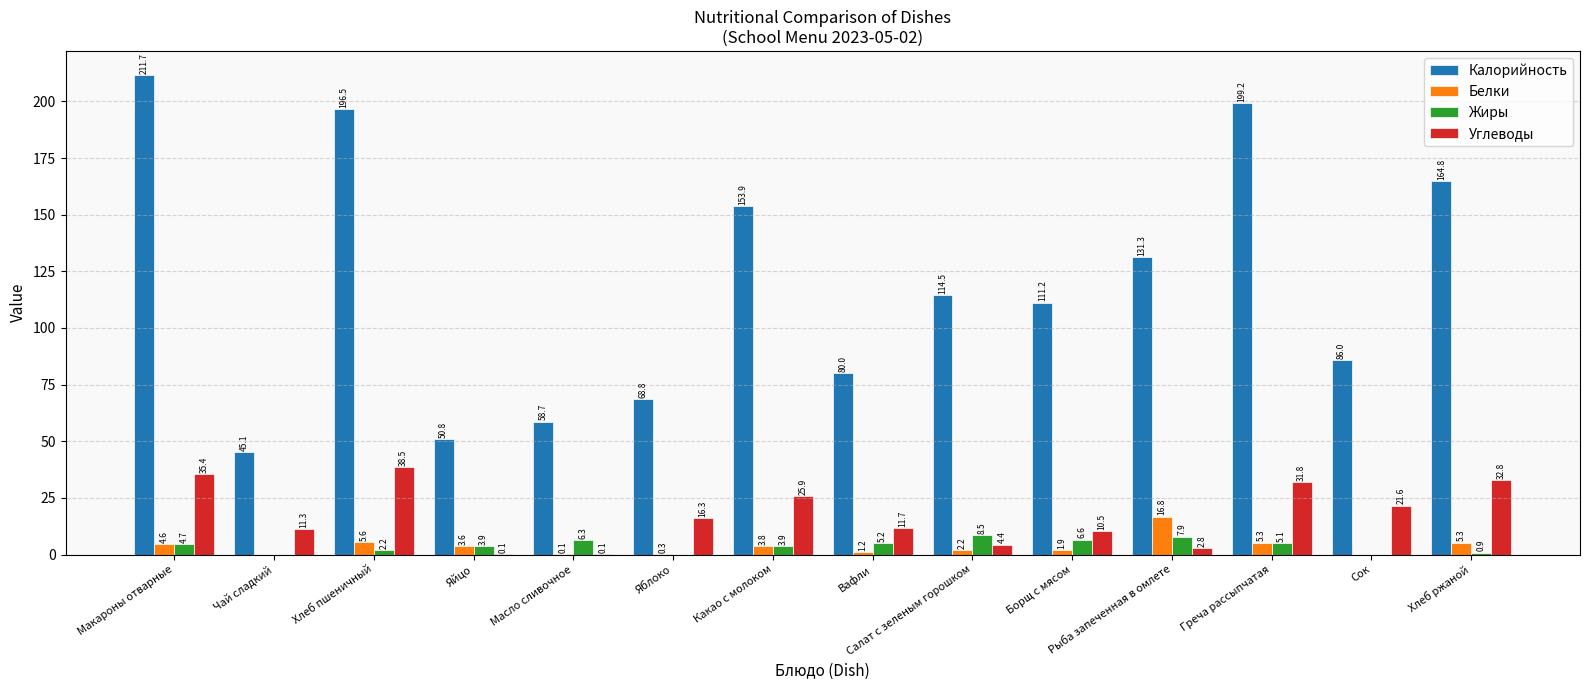

True or false: Калорийность has a value of 33.0 at Сок.

False